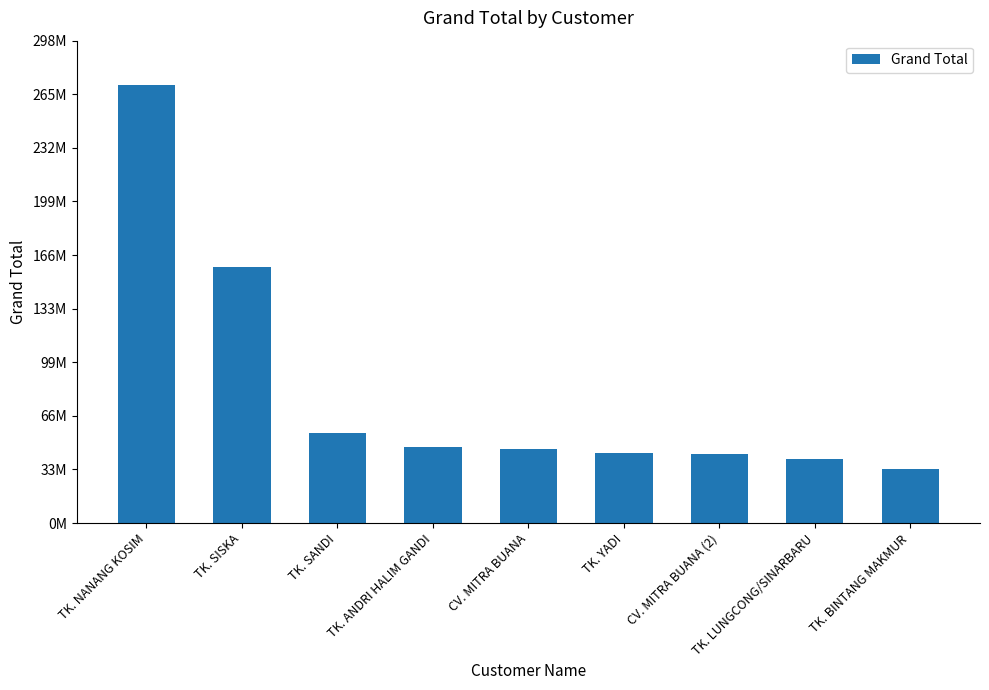

What is the greatest value displayed?

271278000